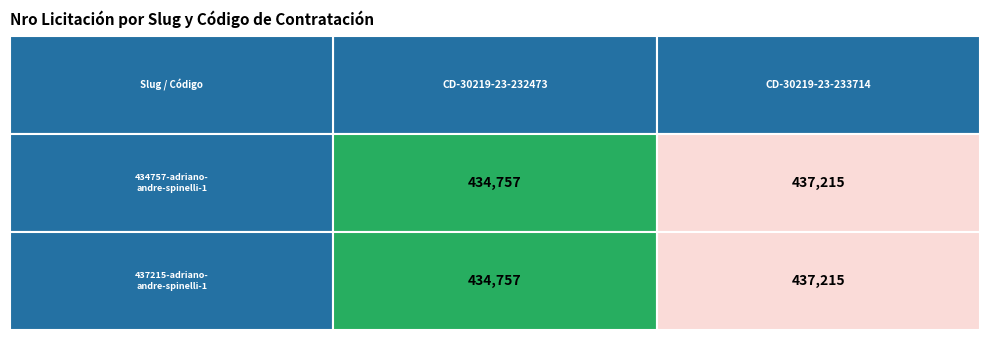

Is the value of 437215-adriano-andre-spinelli-1 at CD-30219-23-232473 greater than the value of 434757-adriano-andre-spinelli-1 at CD-30219-23-232473?

No